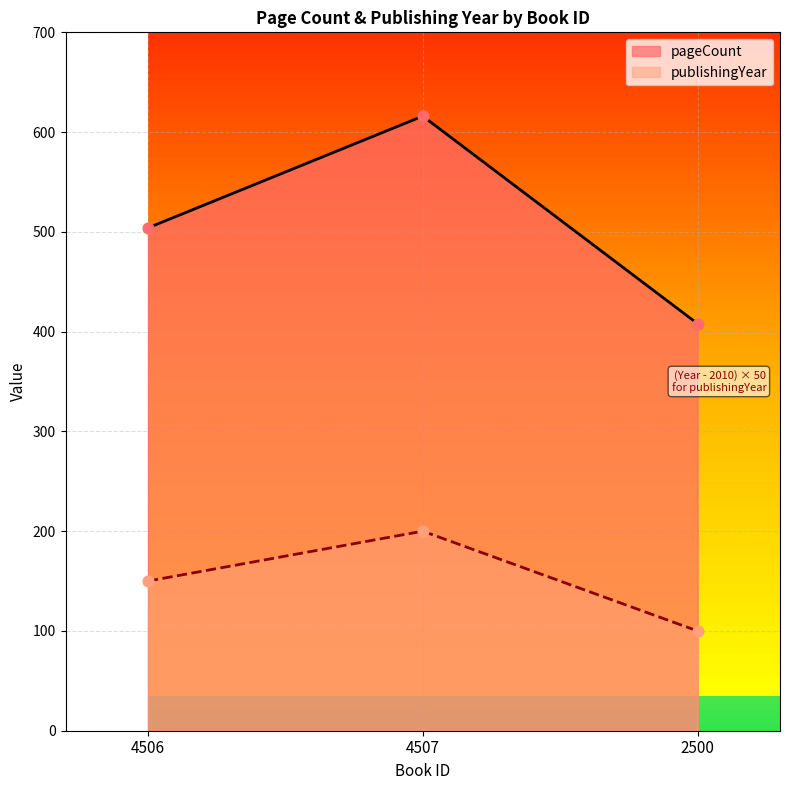

What are all the series names shown in the legend?

pageCount, publishingYear